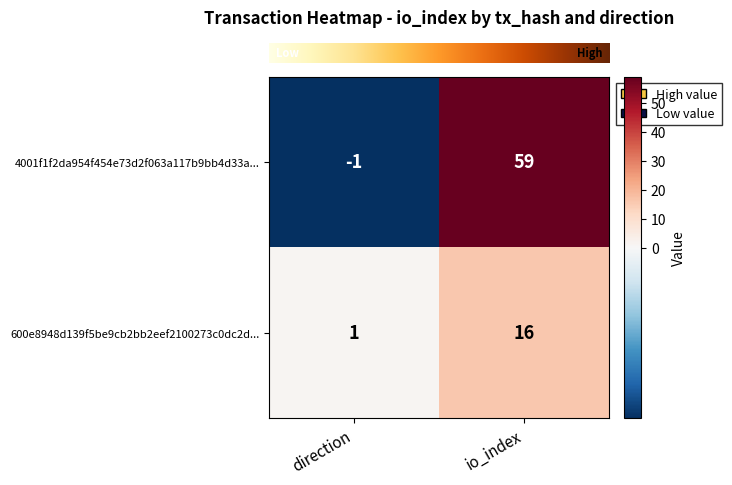

At which category is the sum across all series the highest?

io_index